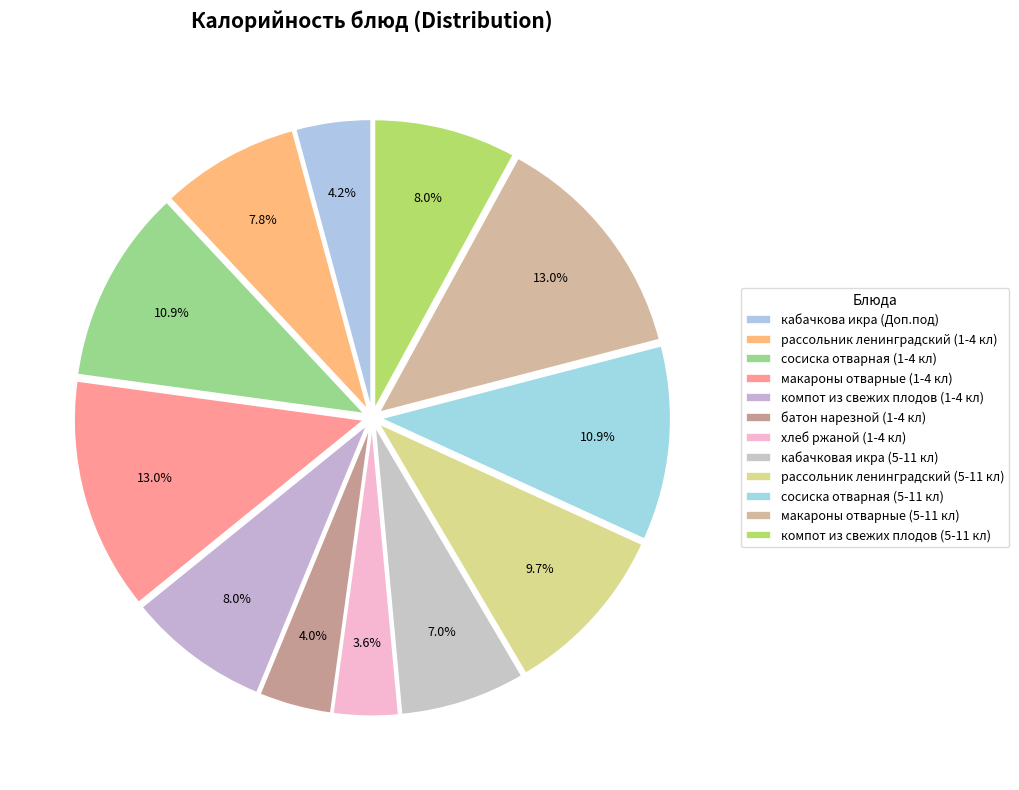

Which has a higher value, макароны отварные (1-4 кл) or сосиска отварная (1-4 кл)?

макароны отварные (1-4 кл)